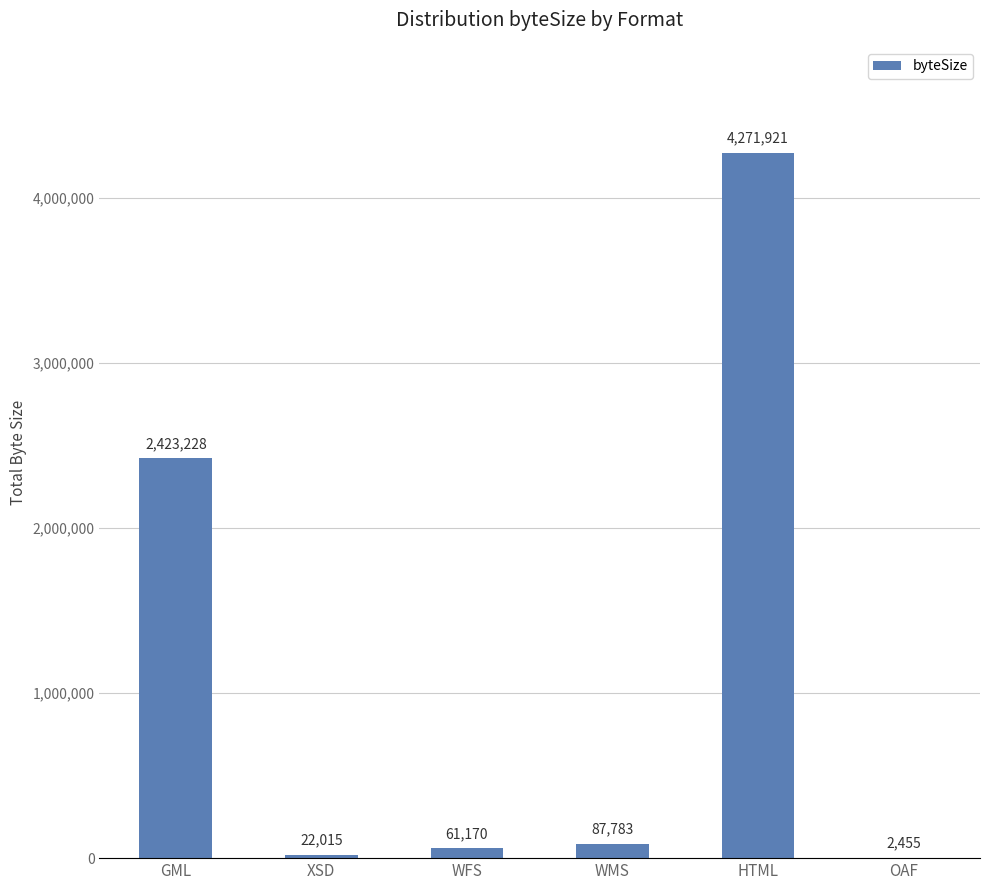

Is it true that the value at XSD is 22015?

True